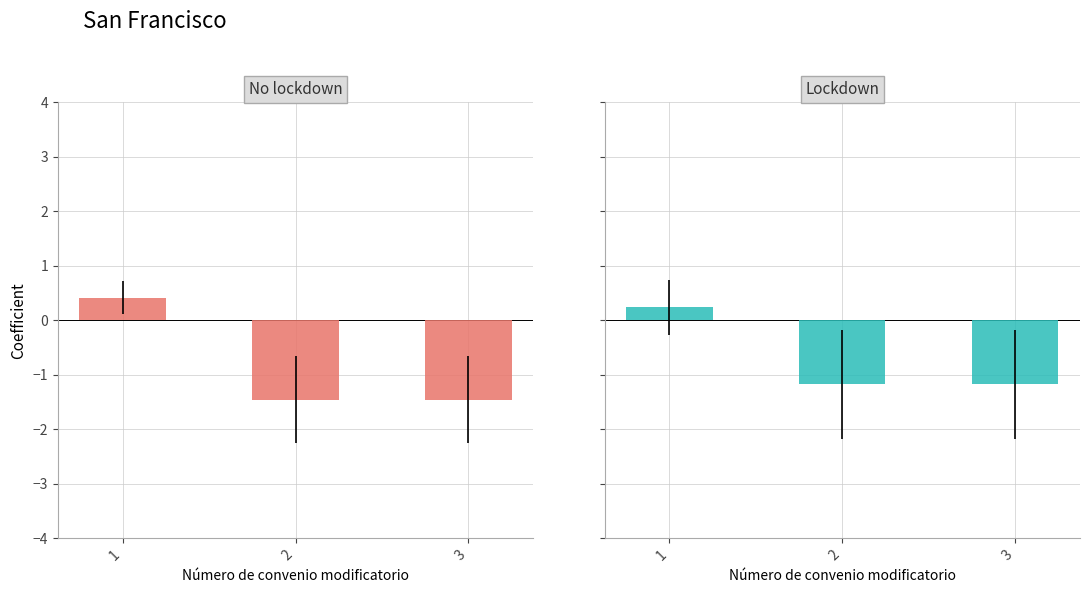

What is the sum of the Lockdown values at 1 and 3?

-0.9